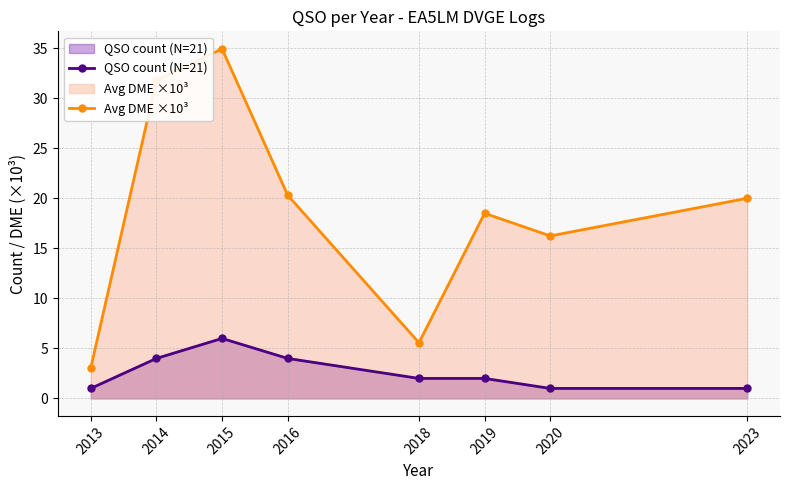

Rank the series by their maximum value, from highest to lowest.

Avg DME ×10³, QSO count (N=21)